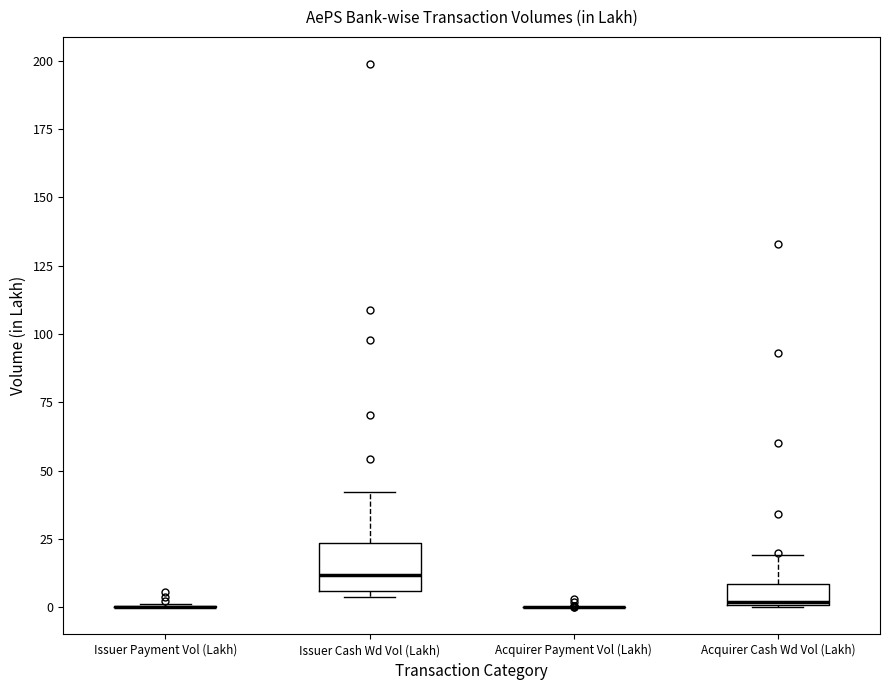

Which box is the tallest, from its lower edge to its upper edge?

Issuer Cash Wd Vol (Lakh)